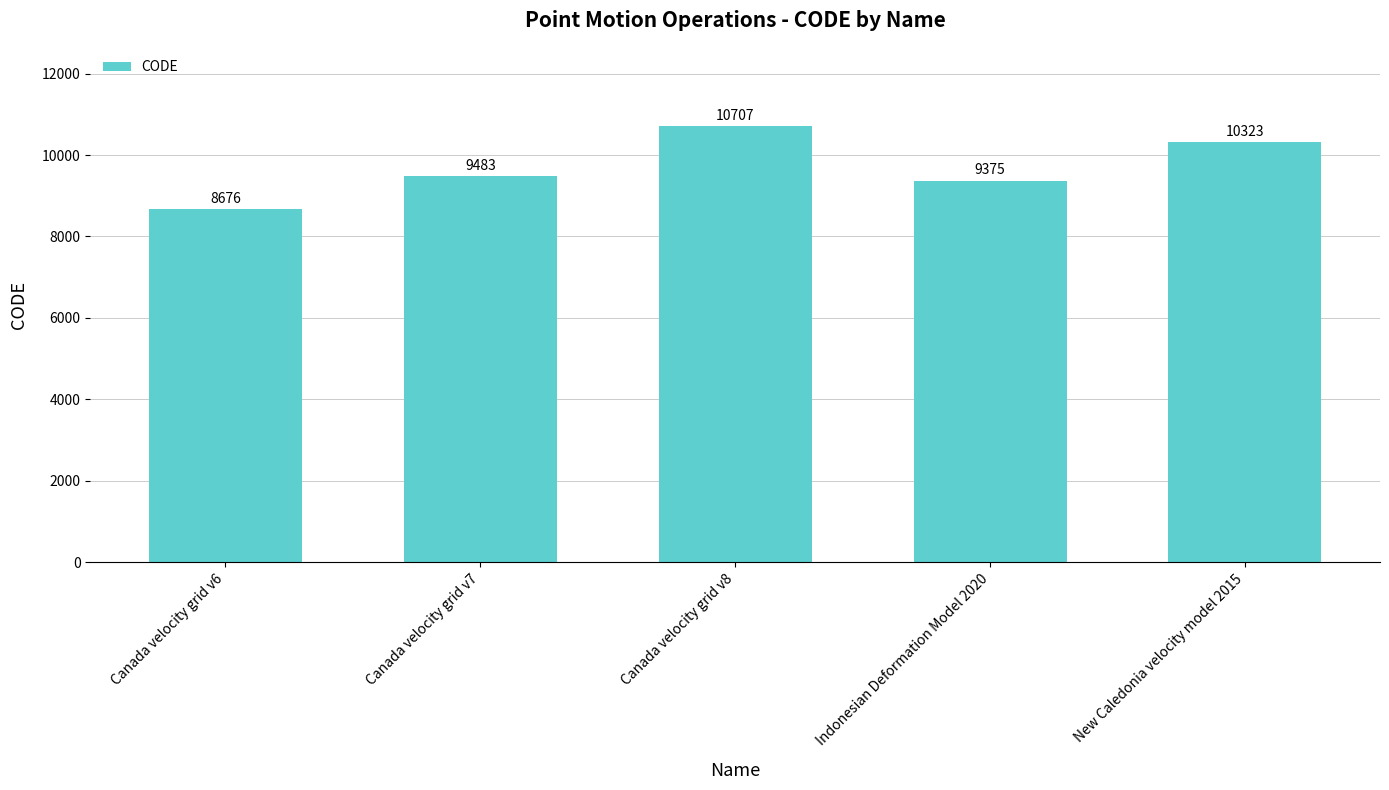

List the labels in order of value, largest first.

Canada velocity grid v8, New Caledonia velocity model 2015, Canada velocity grid v7, Indonesian Deformation Model 2020, Canada velocity grid v6